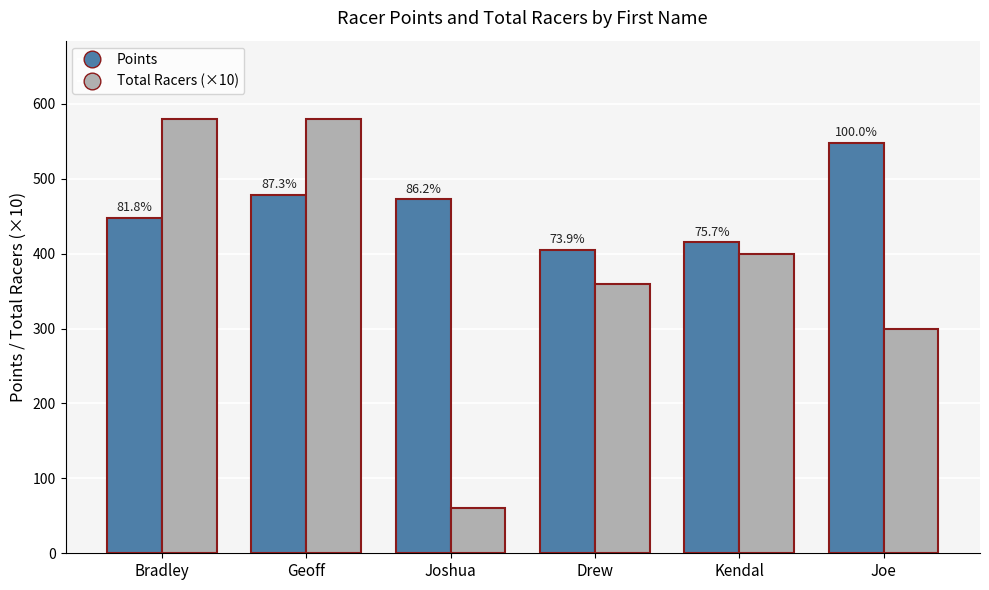

Does the chart contain stacked bars?

No